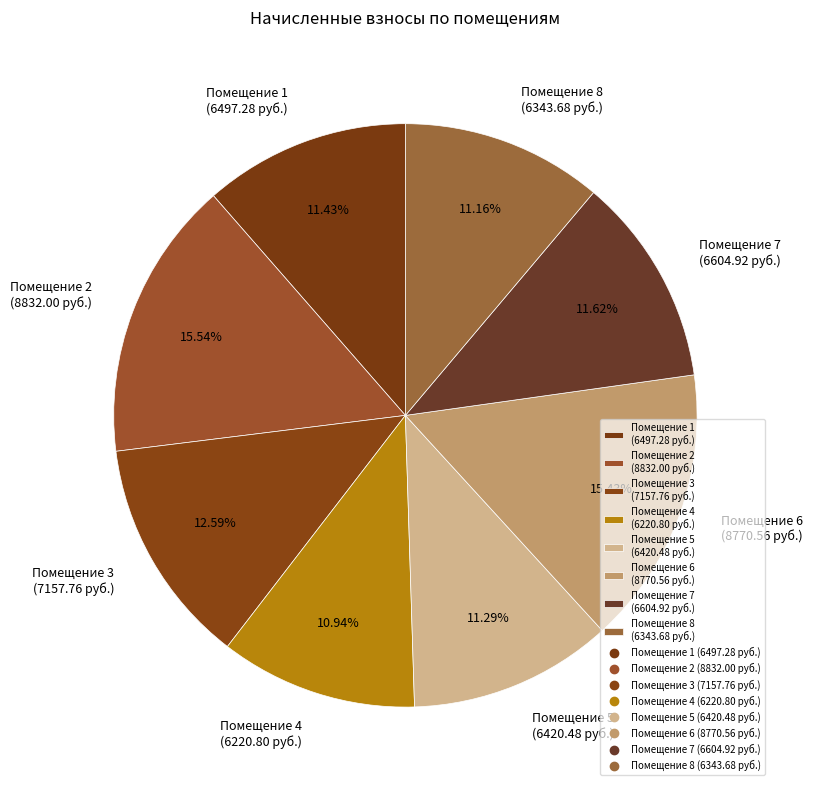

What is the ratio of the value at Помещение 2 (8832.00 руб.) to the value at Помещение 7 (6604.92 руб.)?

1.3